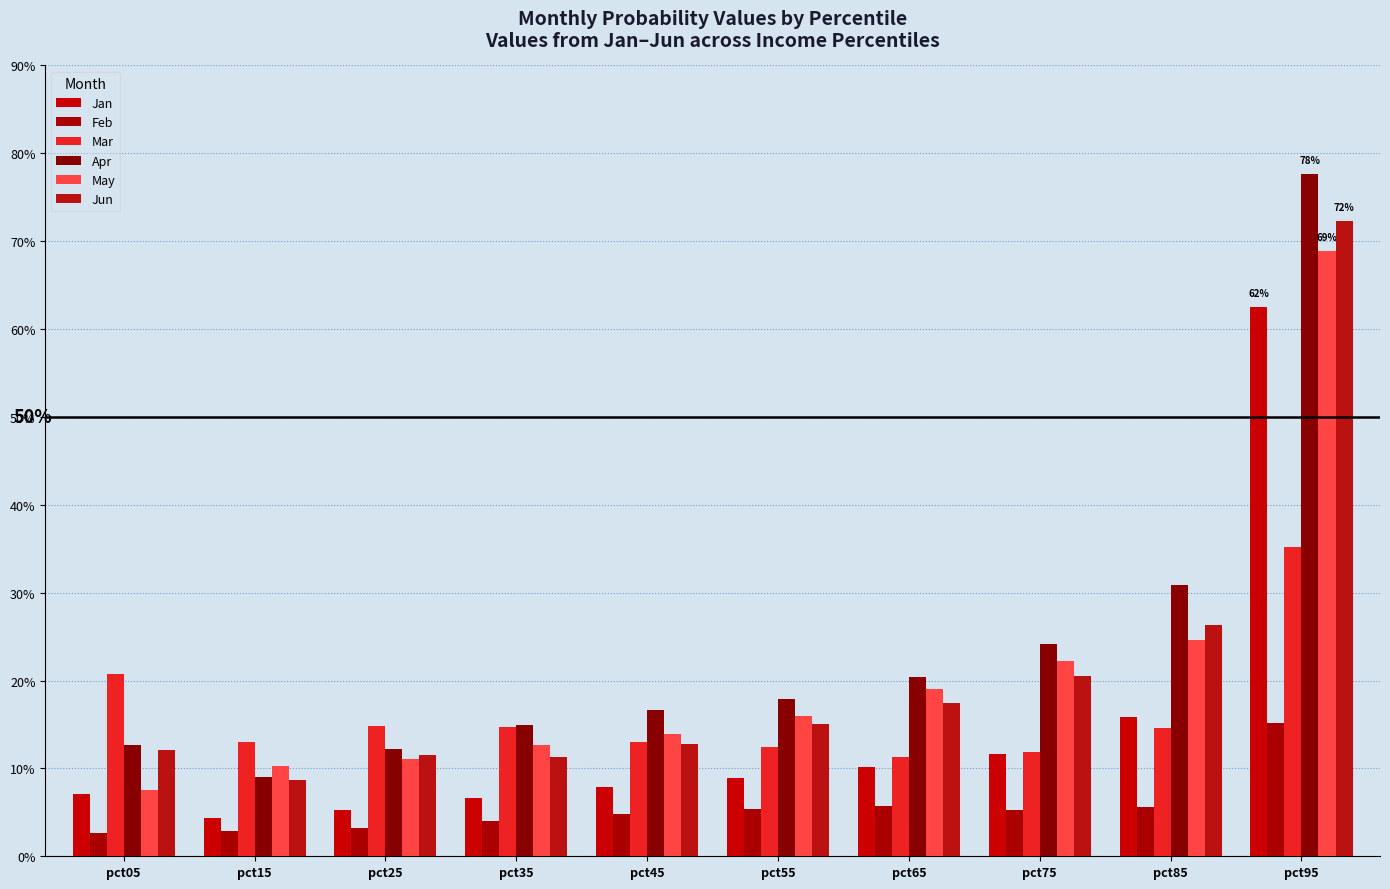

What is the approximate value of Jan at pct95?

0.6